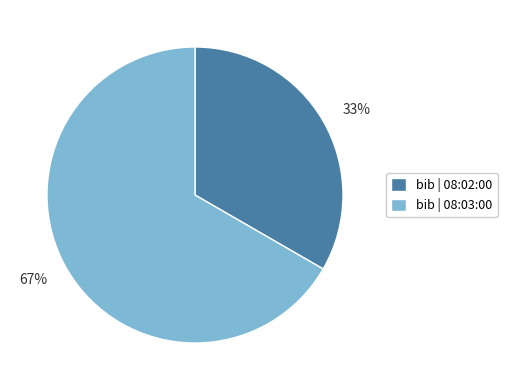

Is it true that 67% is 67% of the pie?

True